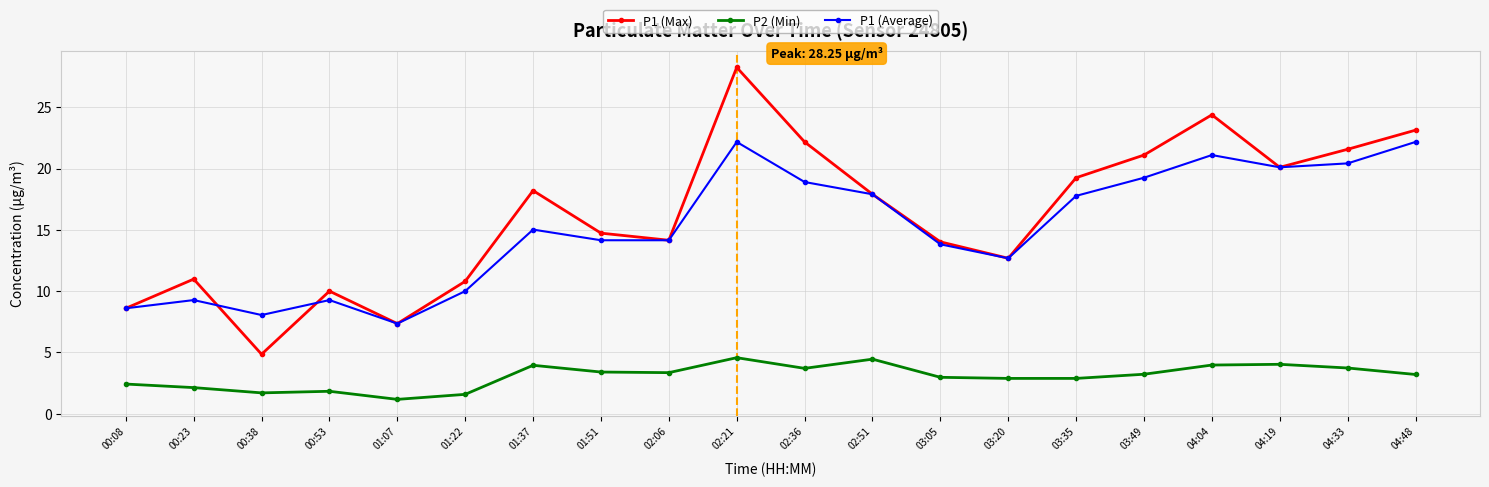

What position from the left is 01:22?

6